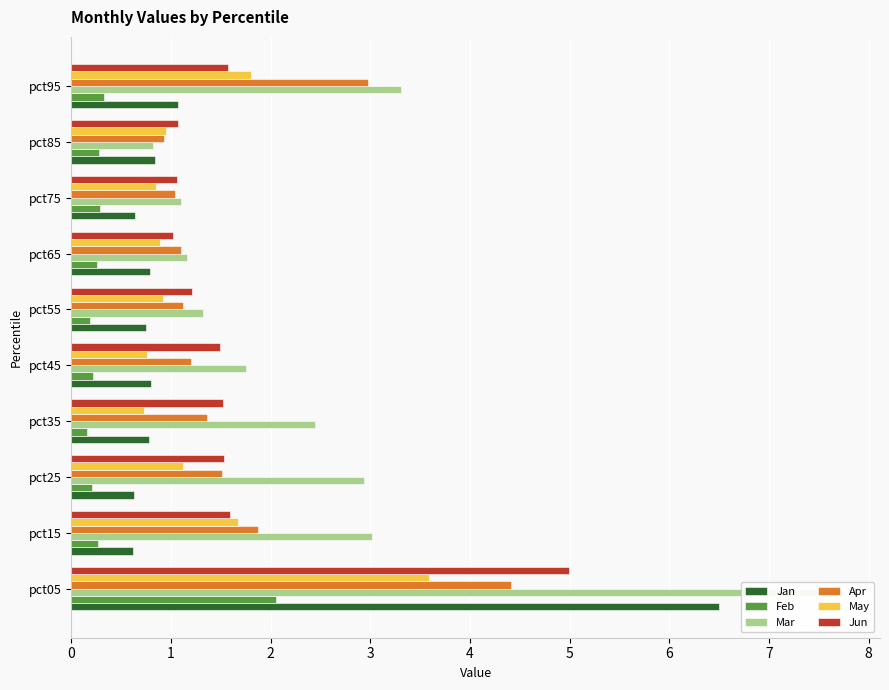

True or false: Apr has a value of 1.4 at pct35.

True